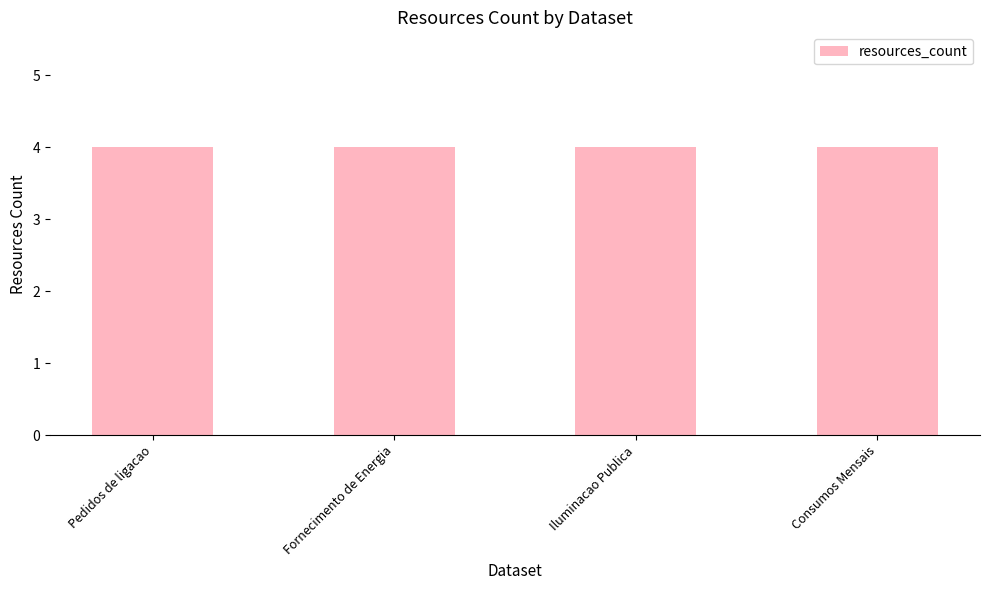

Are the bars grouped side by side (vs. stacked)?

Yes